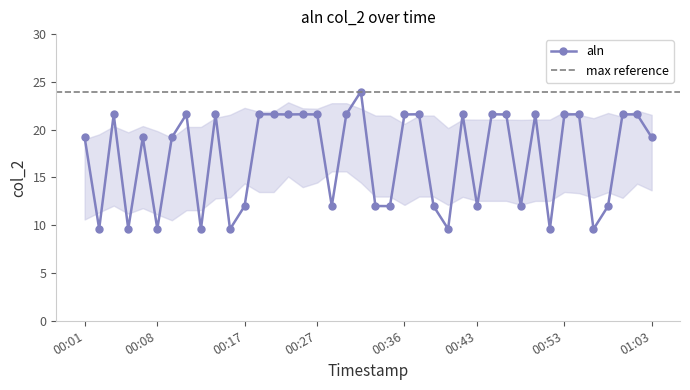

How many values are below 21?

20